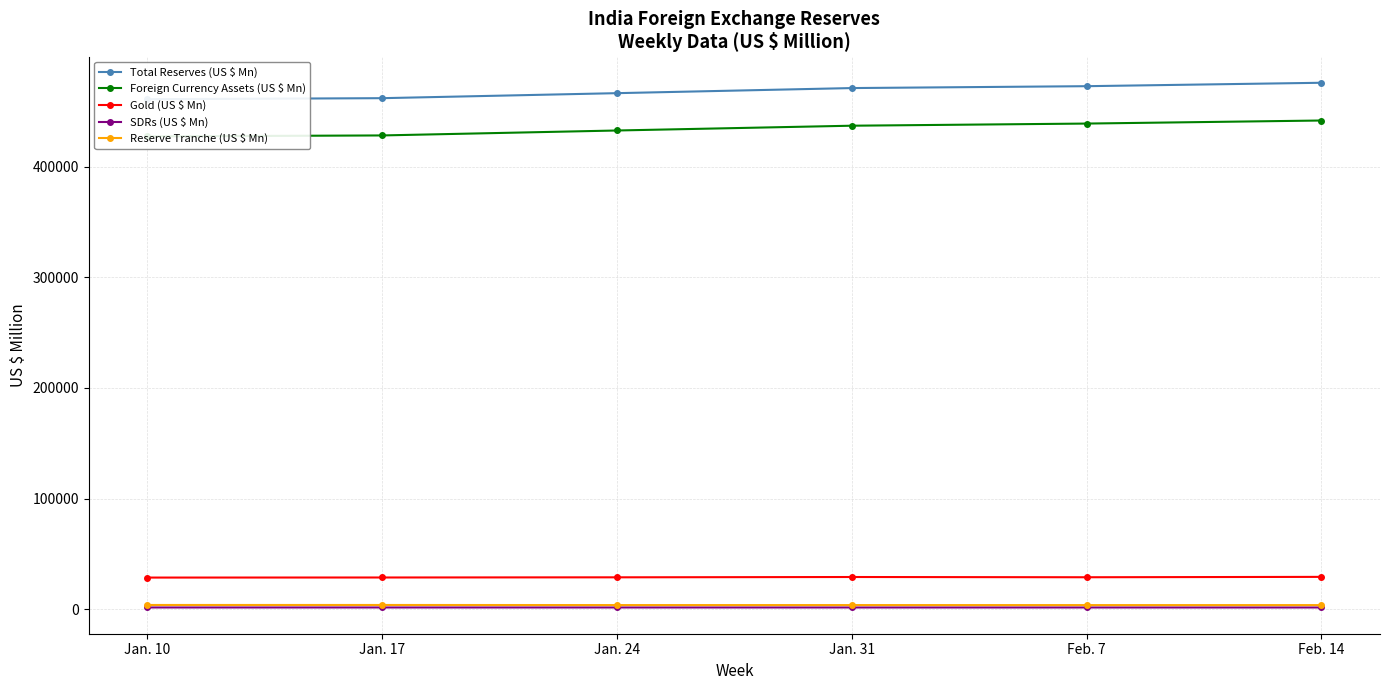

What is the difference between the SDRs (US $ Mn) values at Jan. 17 and Jan. 10?

4